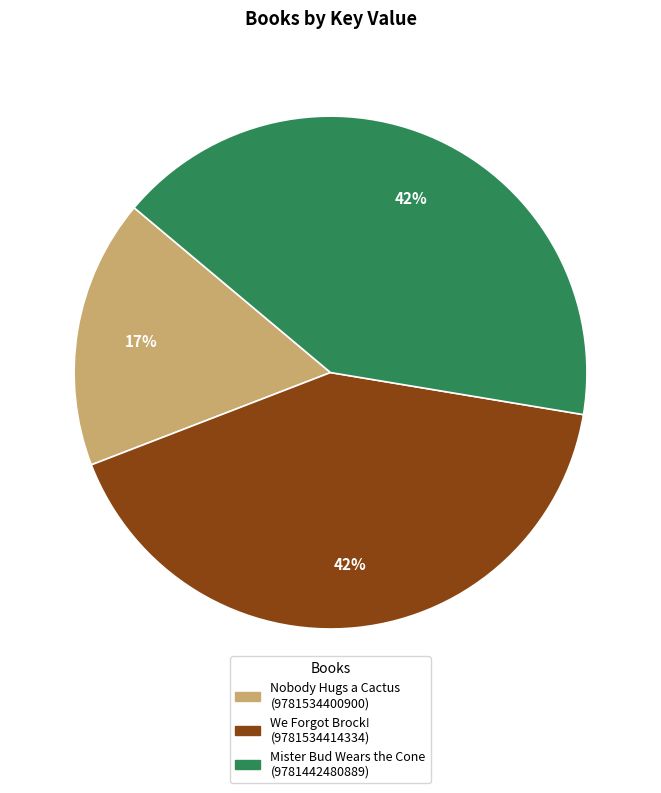

Is there a majority slice in this chart?

No